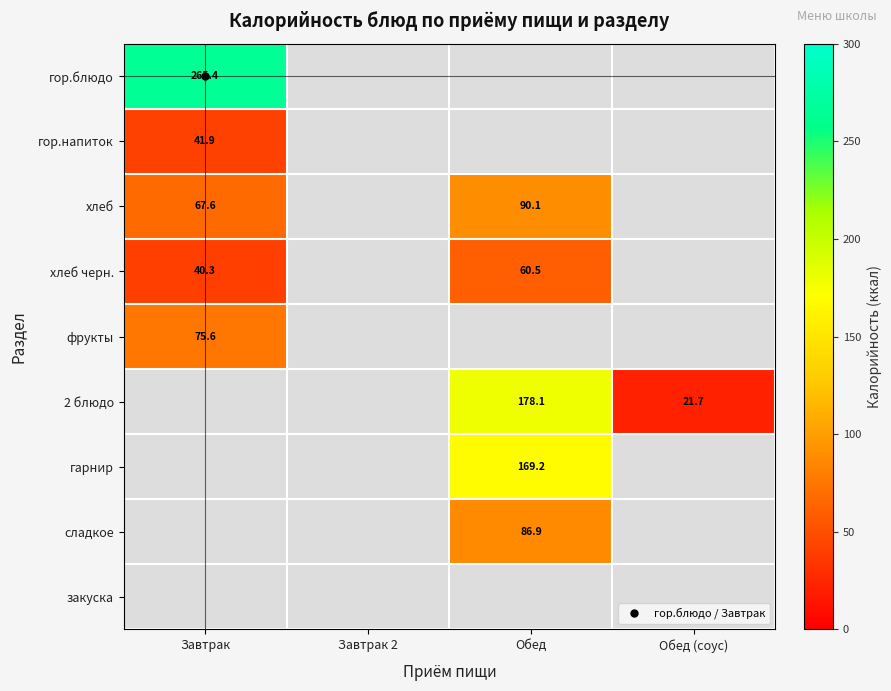

What is the greatest value displayed?

265.4